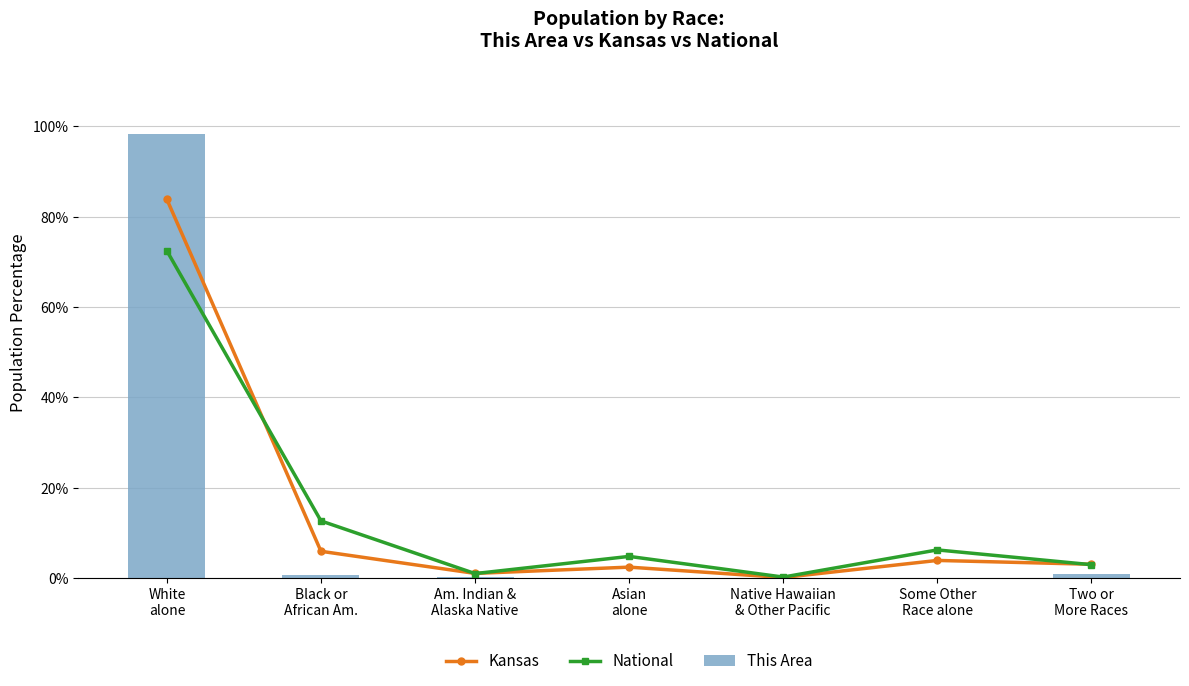

Rank the series at Black or
African Am. from highest to lowest value.

National, Kansas, This Area